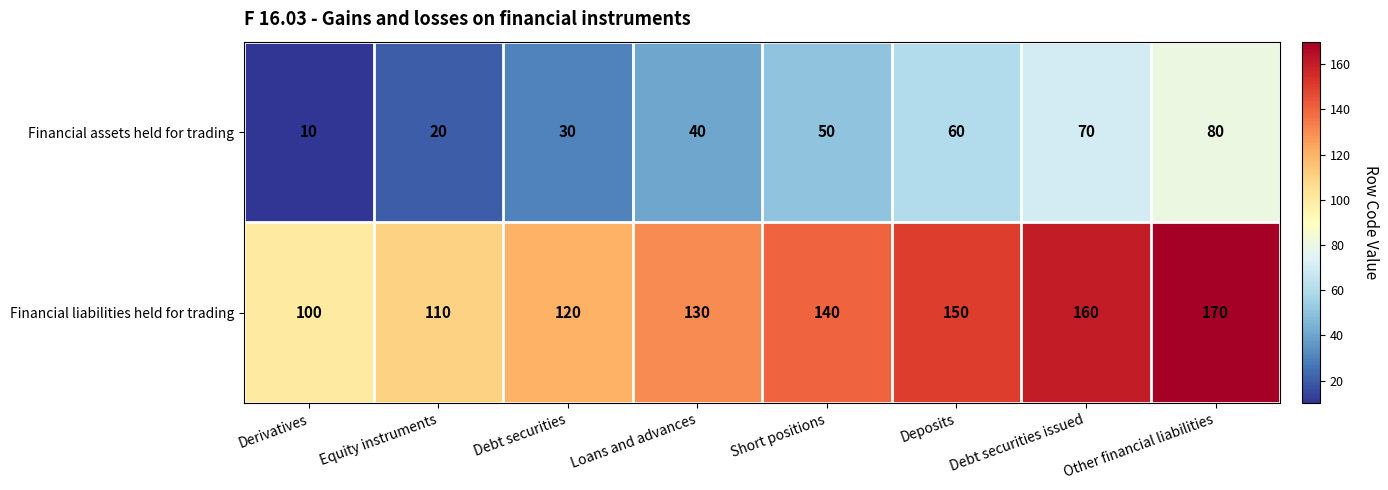

What is the approximate value of Financial liabilities held for trading at Deposits, to the nearest 5?

150